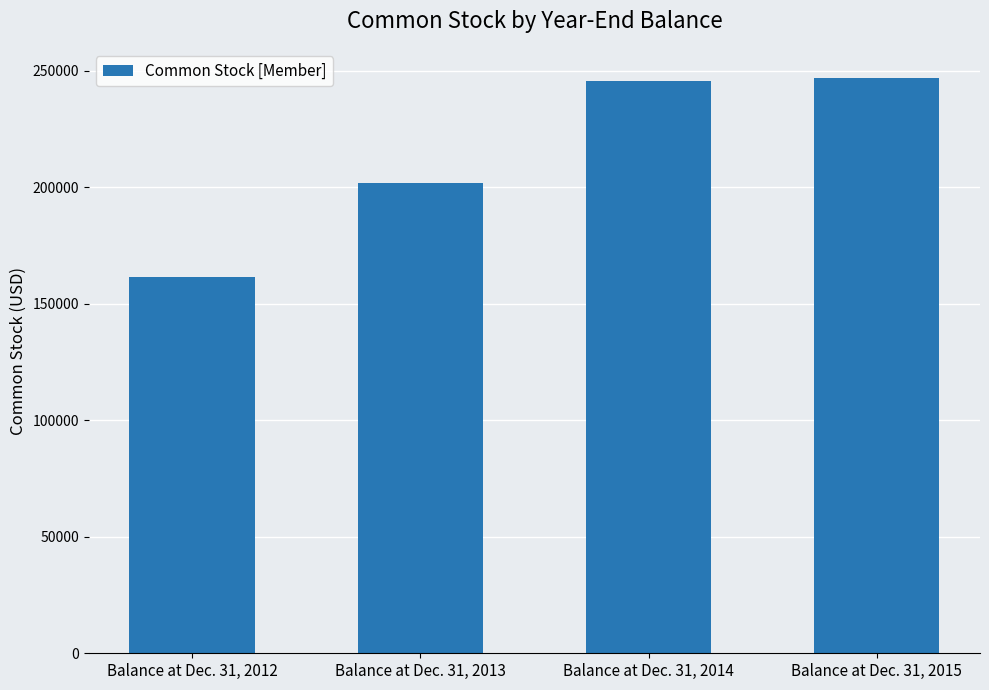

Reading left to right, what are all the values shown in this chart?

Balance at Dec. 31, 2012=161513	Balance at Dec. 31, 2013=201632	Balance at Dec. 31, 2014=245331	Balance at Dec. 31, 2015=246973